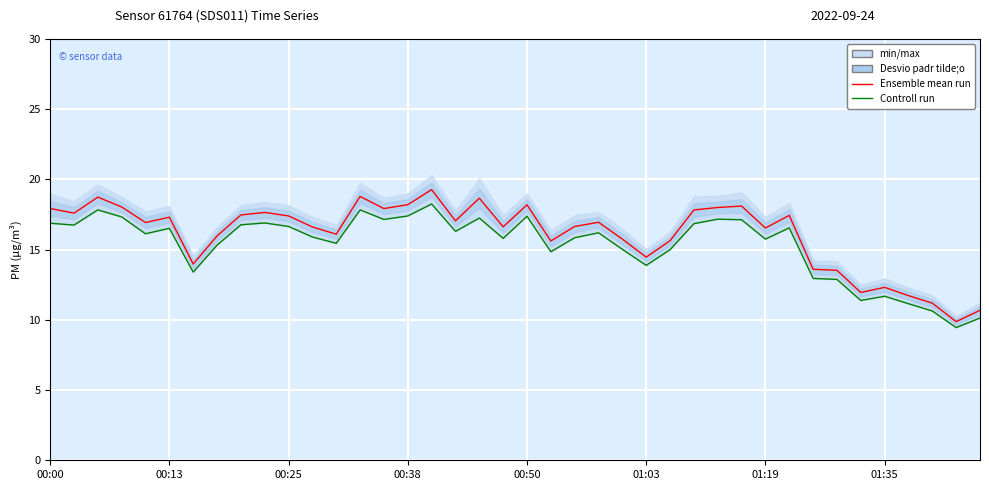

What position from the right is 36?

4